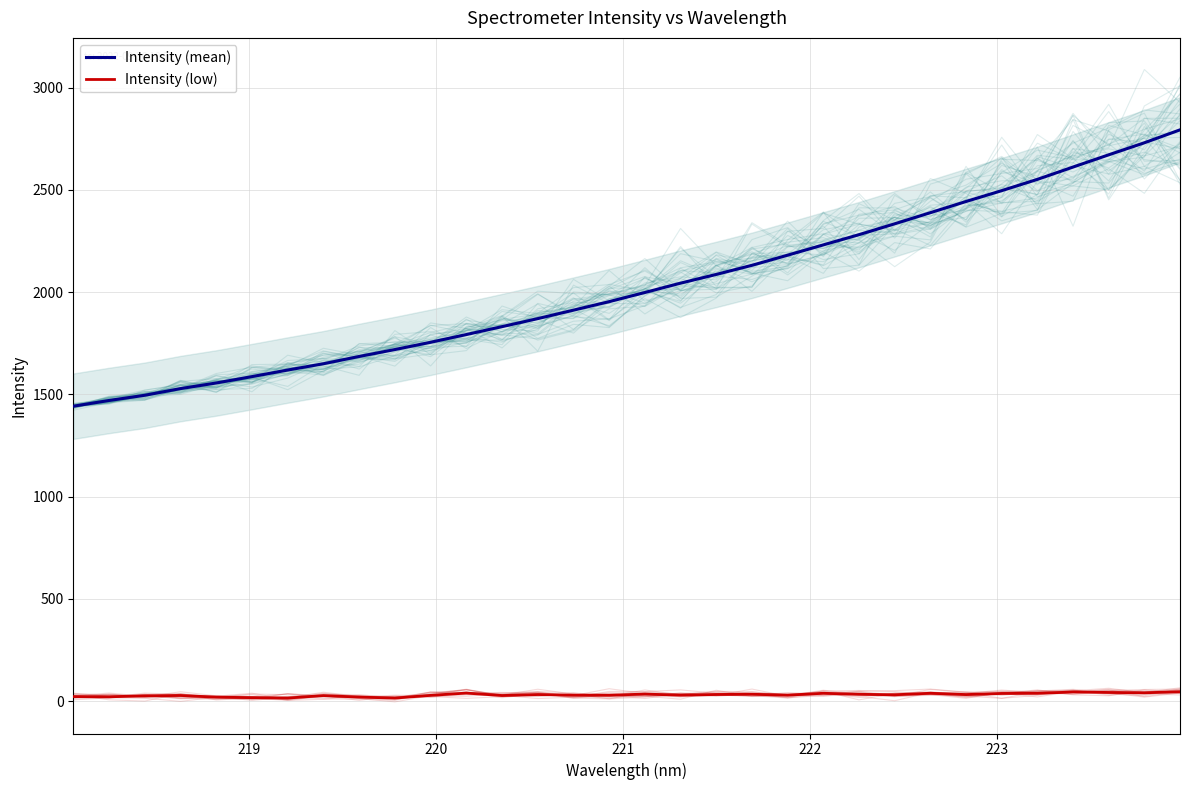

What is the highest value of the Intensity (mean) series?

2793.5